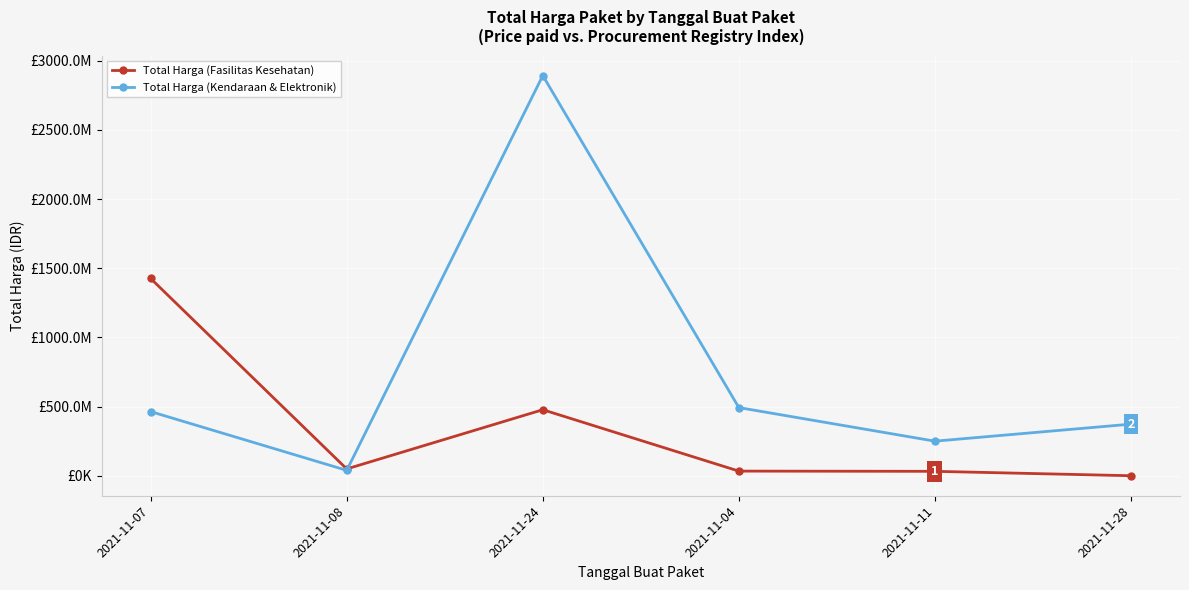

Reading left to right, what are all the values shown in this chart?

Total Harga (Fasilitas Kesehatan): 2021-11-07=1425867900	2021-11-08=49730040	2021-11-24=477600000	2021-11-04=34000000	2021-11-11=32441200	2021-11-28=577875
Total Harga (Kendaraan & Elektronik): 2021-11-07=464002100	2021-11-08=39440000	2021-11-24=2892122000	2021-11-04=493000000	2021-11-11=250350000	2021-11-28=373404000